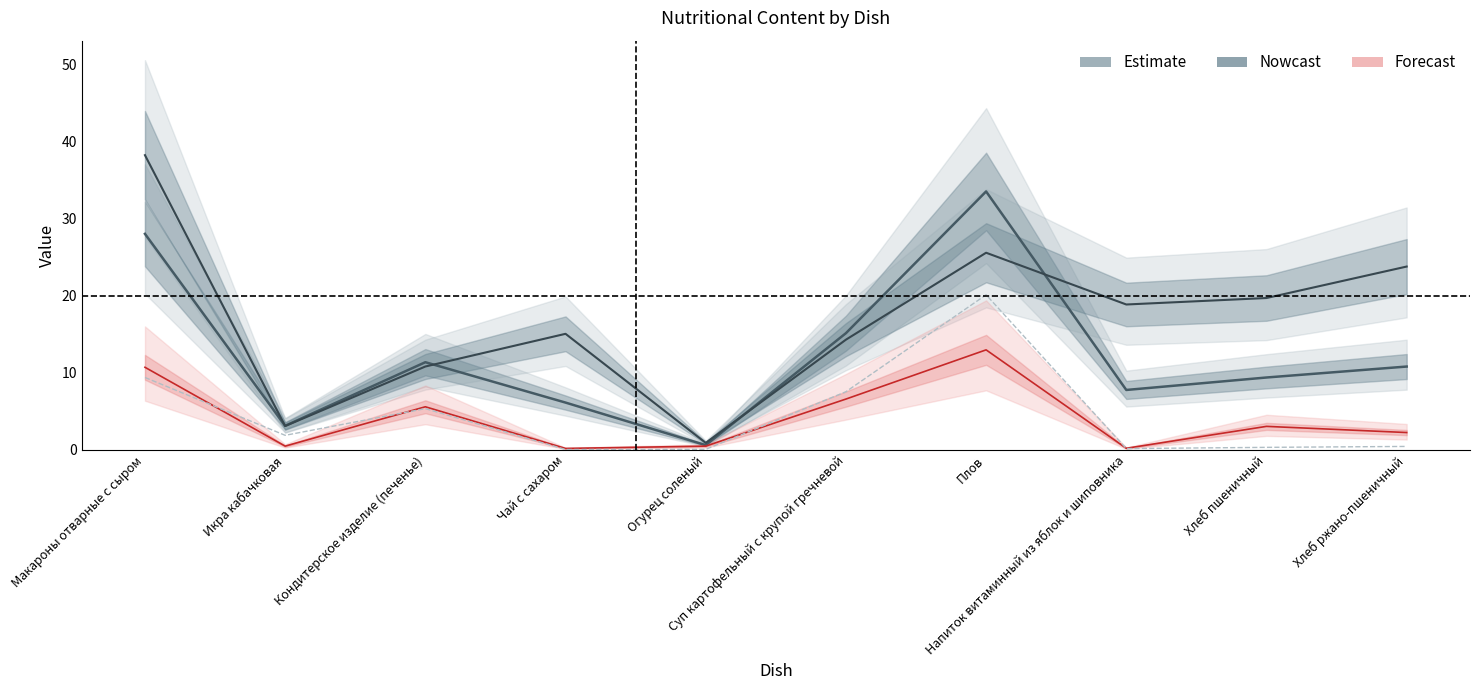

How many distinct data groups are displayed?

4